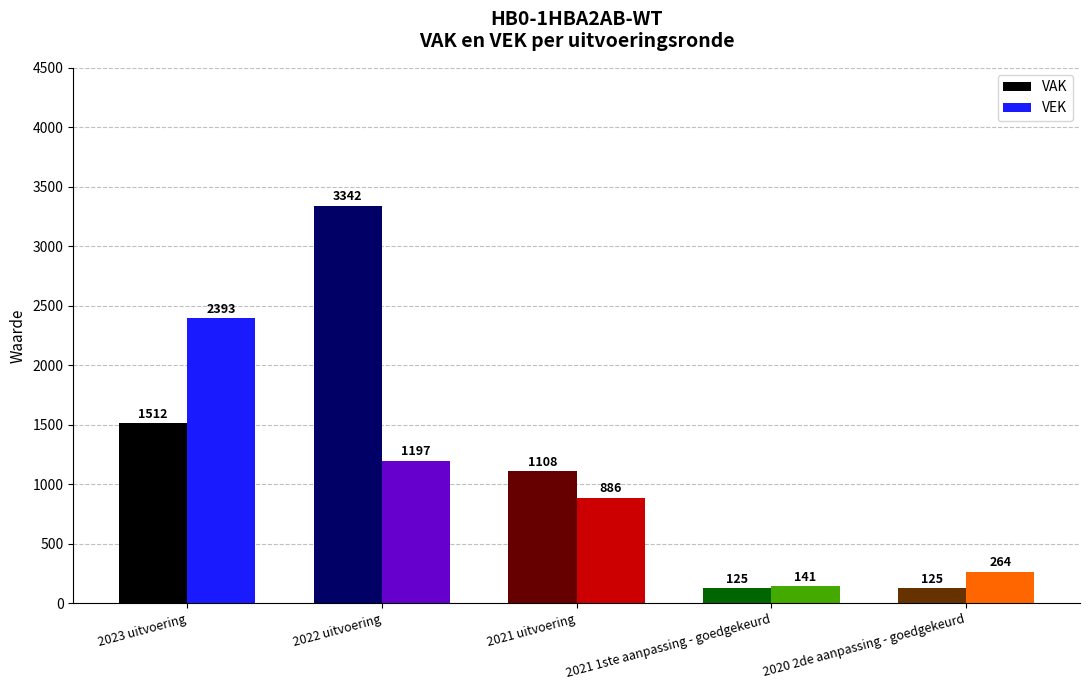

How many bars are there in each group?

2